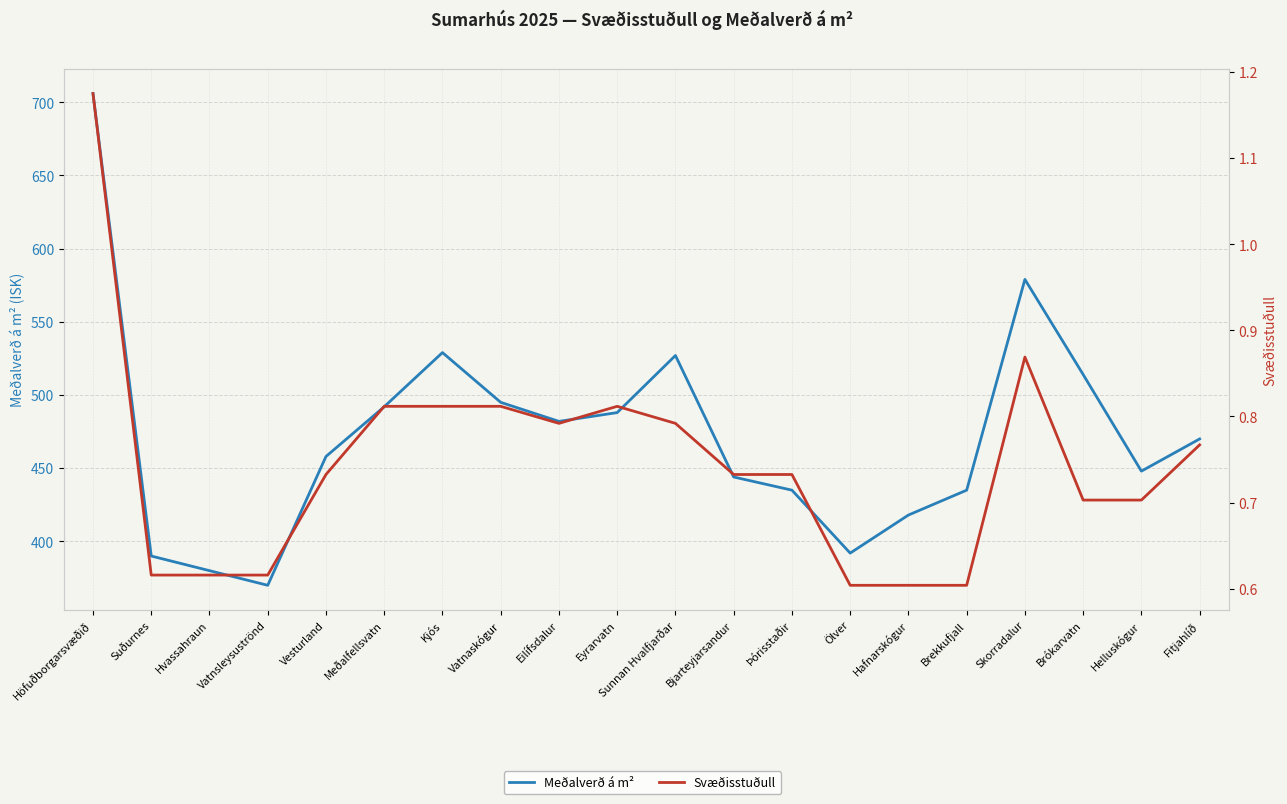

True or false: Svæðisstuðull and Meðalverð á m² intersect in this chart.

False